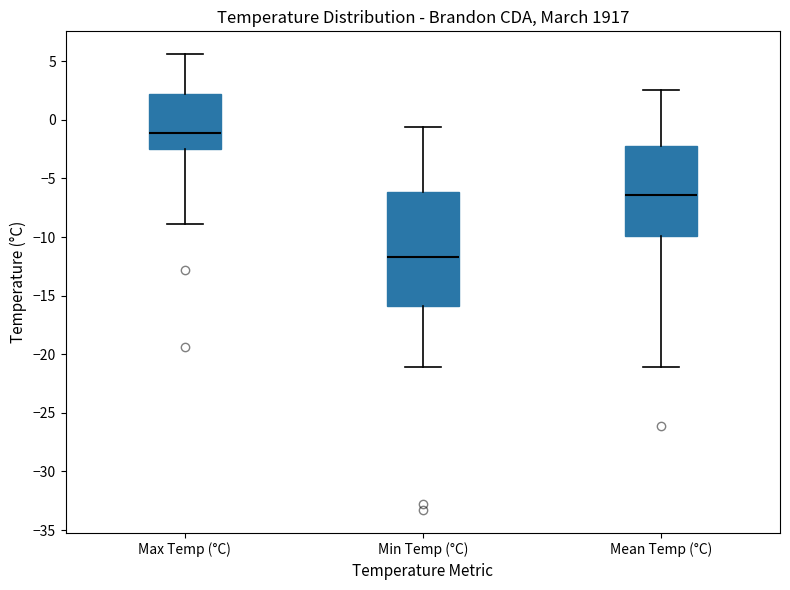

Comparing the boxes themselves (not the whiskers), which one is the tallest?

Min Temp (°C)